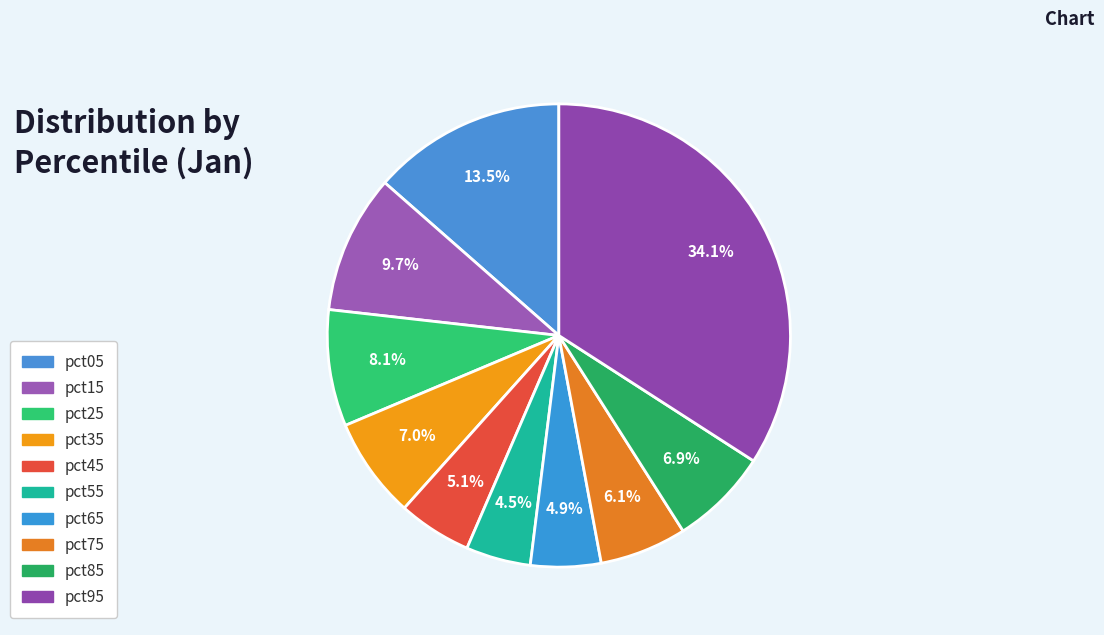

Count the number of slices in the pie.

10